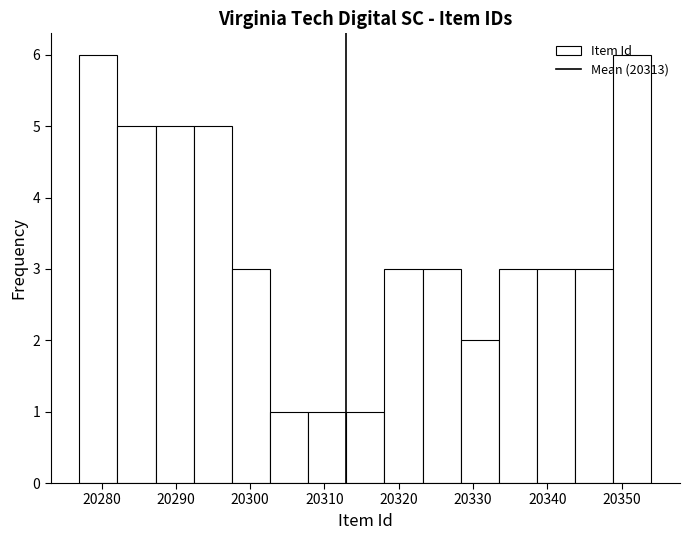

Reading left to right, list every bar in this chart as the range it spans on the x-axis followed by its height. Neither the bar edges nor the heights are printed on the chart, so give them approximately, as read against the axes.

20277 to 20282: 6
20282 to 20287: 5
20287 to 20292: 5
20292 to 20298: 5
20298 to 20303: 3
20303 to 20308: 1
20308 to 20313: 1
20313 to 20318: 1
20318 to 20323: 3
20323 to 20328: 3
20328 to 20333: 2
20333 to 20339: 3
20339 to 20344: 3
20344 to 20349: 3
20349 to 20354: 6